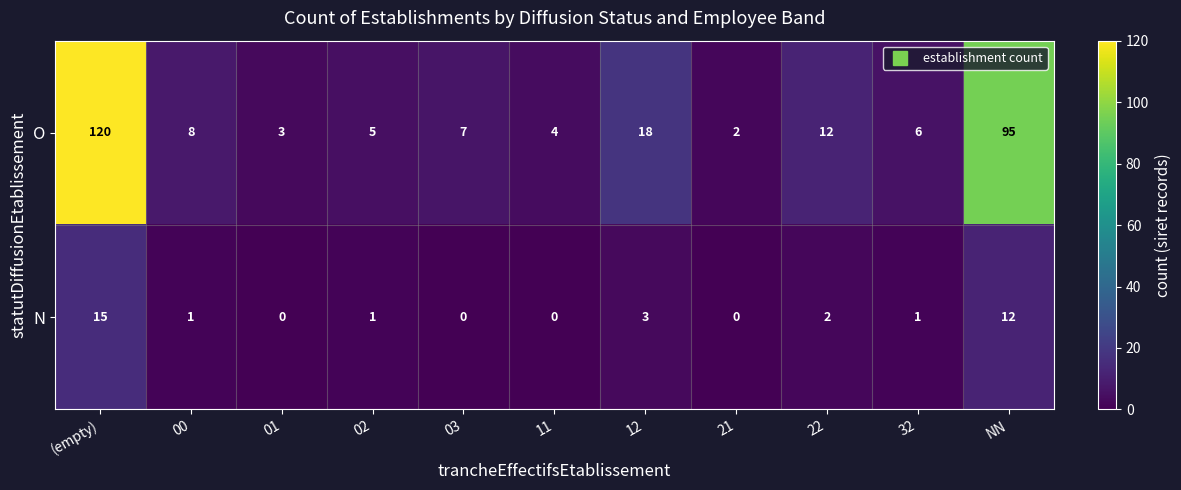

What is the total value across all series at 02?

6